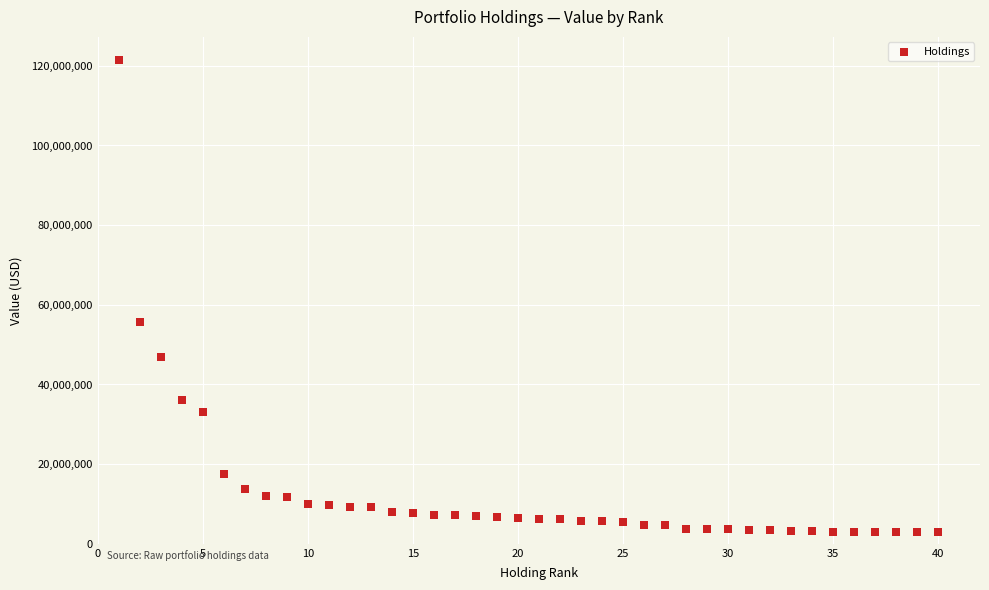

What is the range of Y values (max minus min)?

118341000